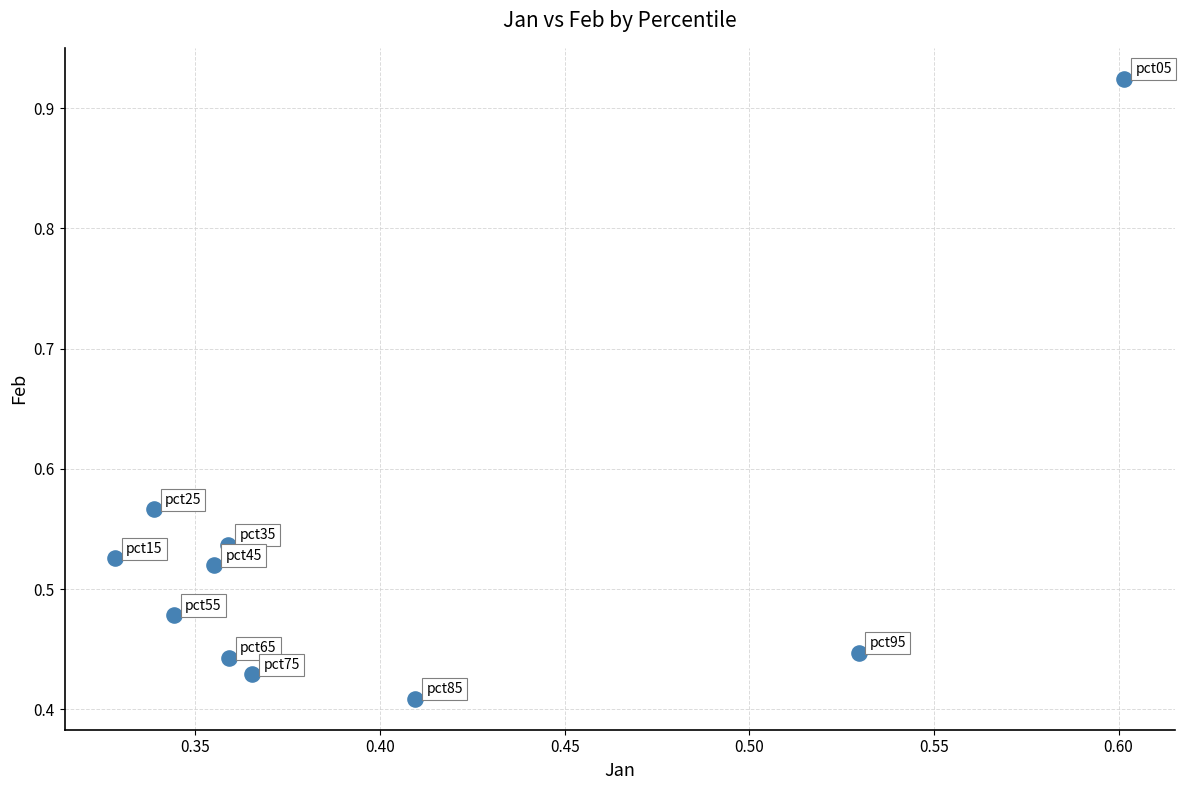

What is the range of X values (max minus min)?

0.3